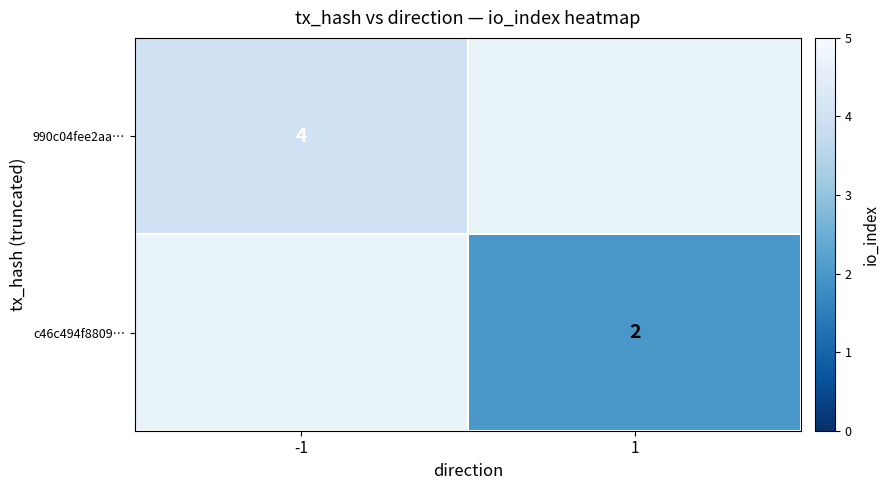

True or false: 990c04fee2aa… has a value of 2 at -1.

False